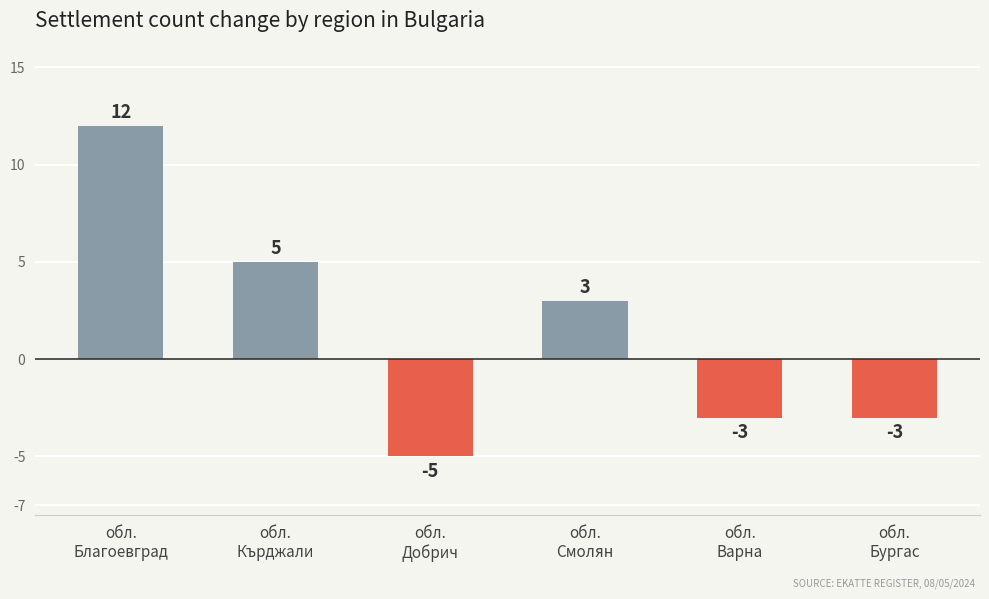

The chart shows a value of 4 at обл.
Смолян. True or false?

False